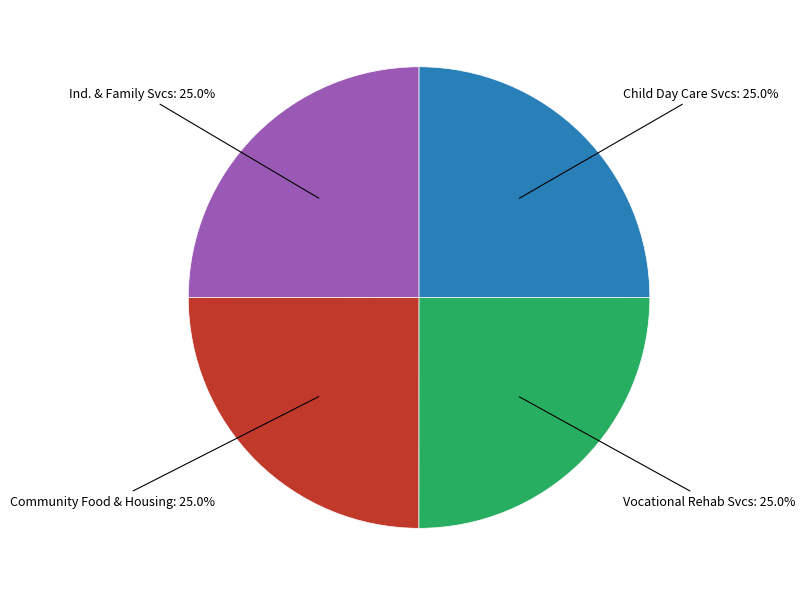

Is there any slice that represents more than half of the pie?

No